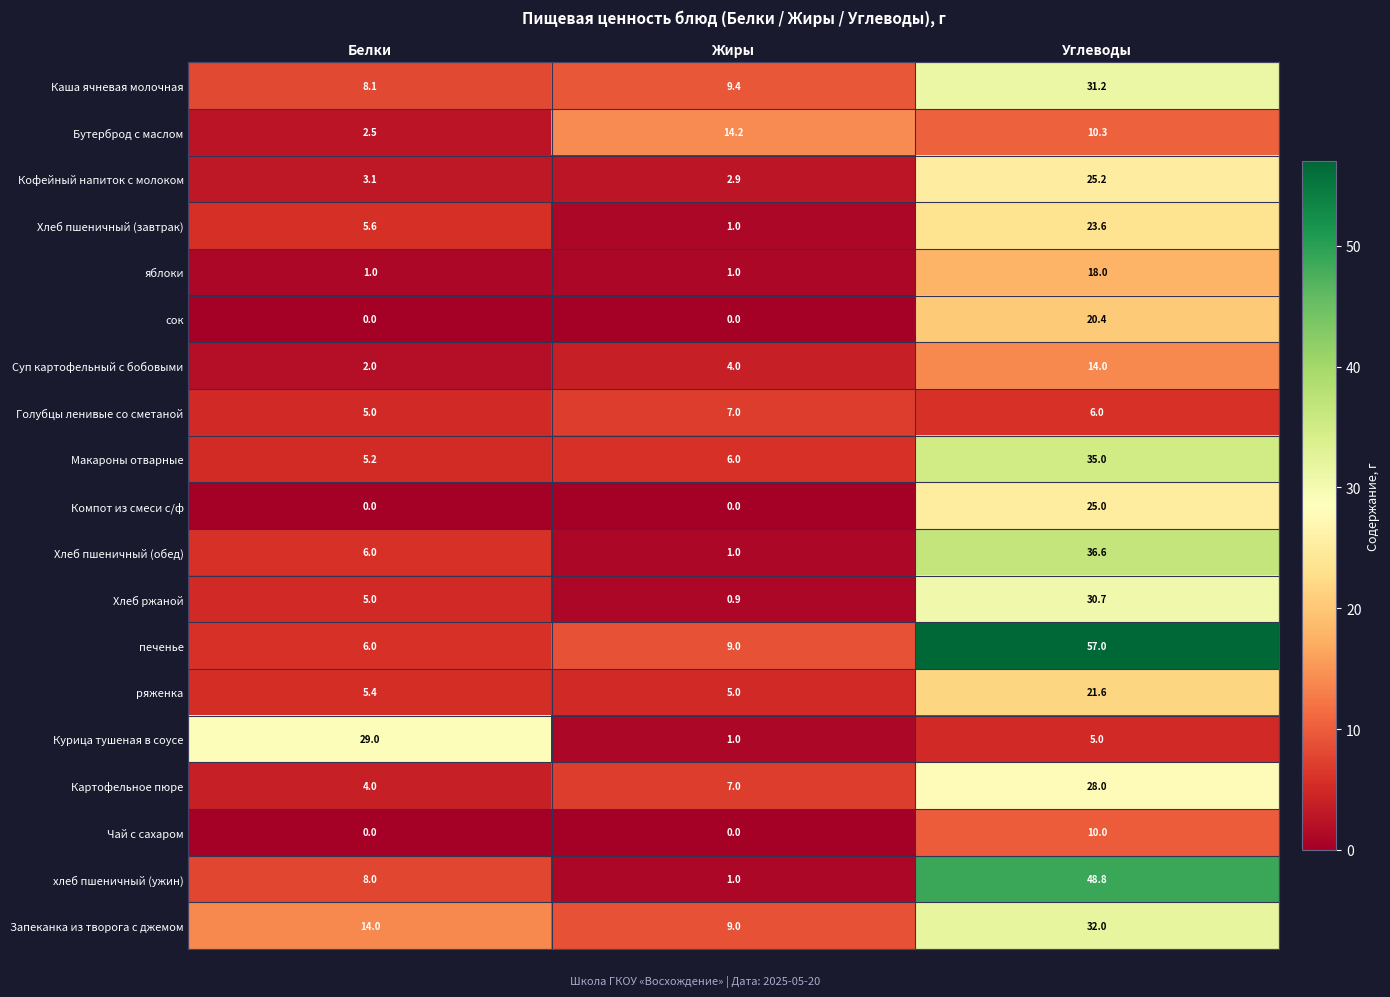

What value does the Хлеб пшеничный (обед) series have at Углеводы?

36.6